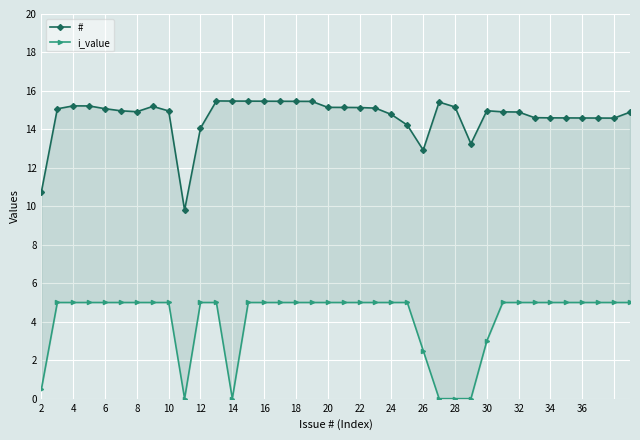

Does the chart display data point markers on the line(s)?

Yes